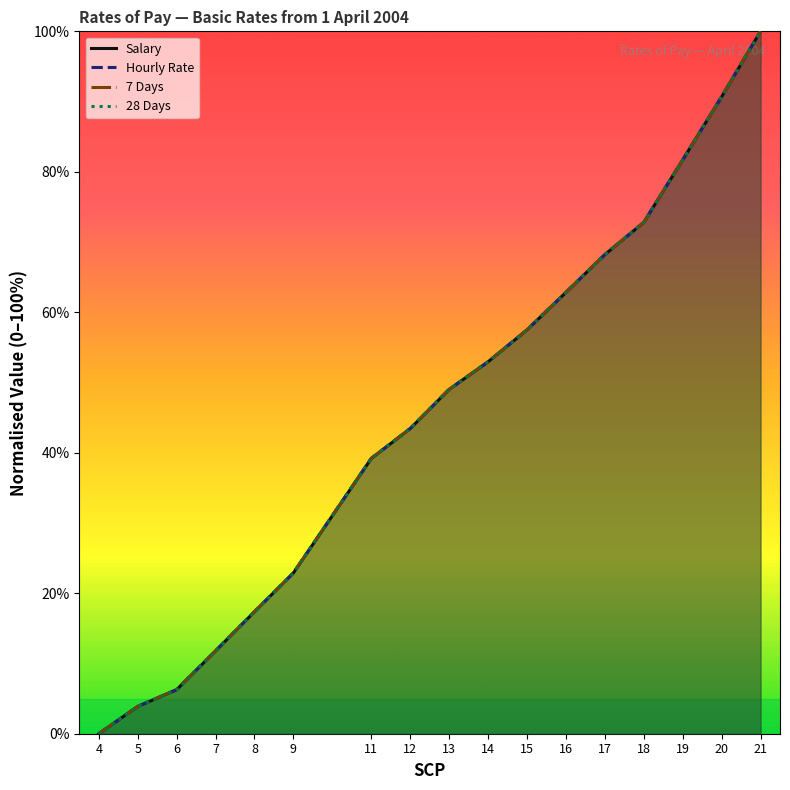

How many positive values does the 7 Days series have?

16